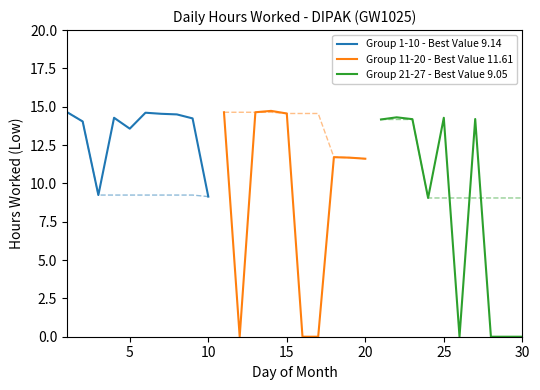

What is the minimum value for Group 1-10 - Best Value 9.14?

9.1